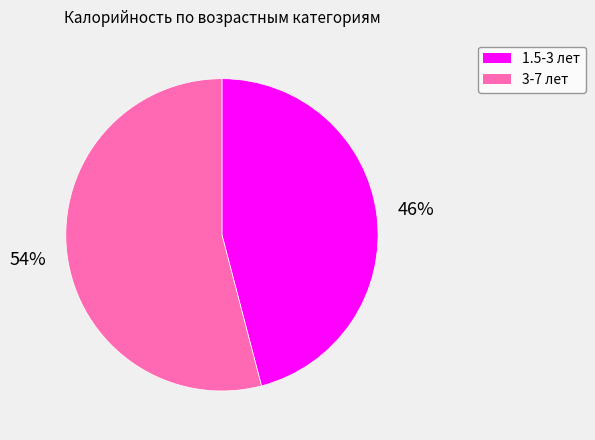

Between 1.5-3 лет and 3-7 лет, which is larger?

3-7 лет